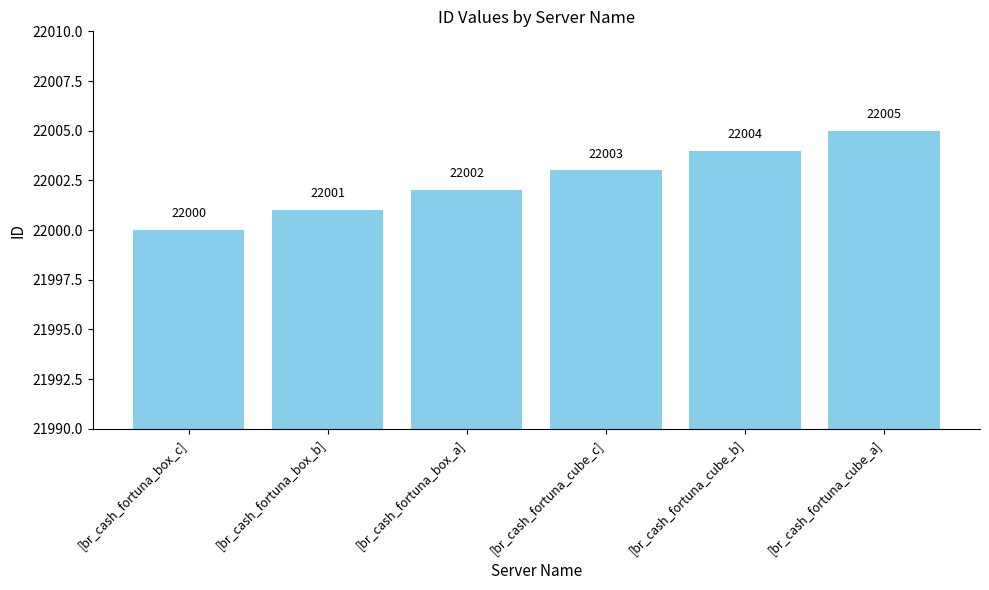

What is the ratio of the value at [br_cash_fortuna_cube_b] to the value at [br_cash_fortuna_cube_a]?

1.0